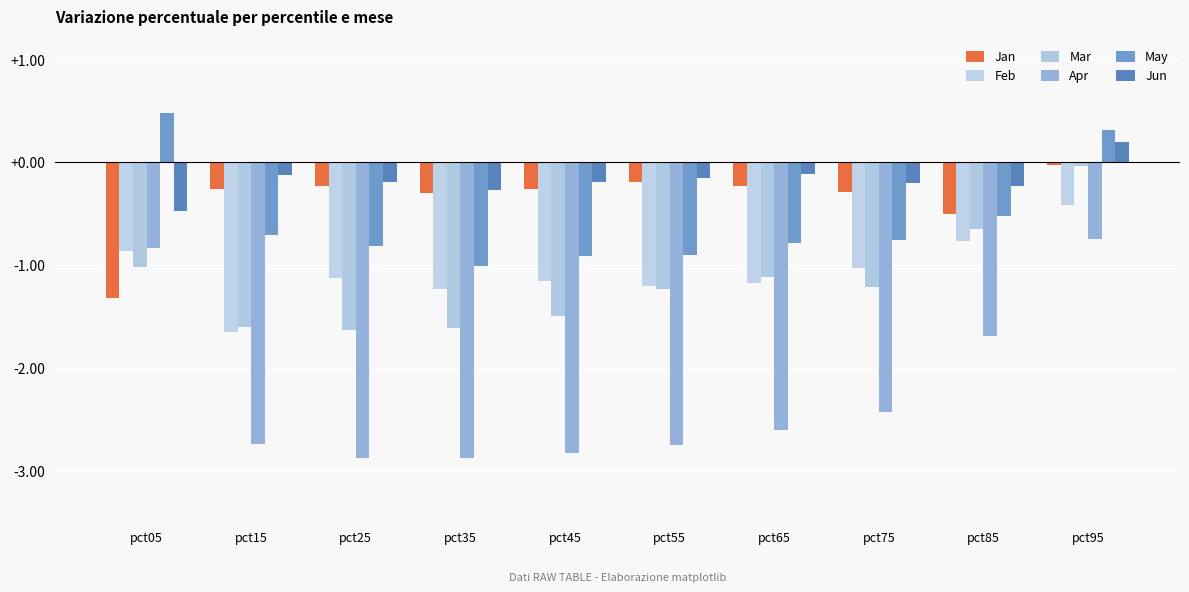

The Jun series shows 0.2 at pct95. True or false?

True